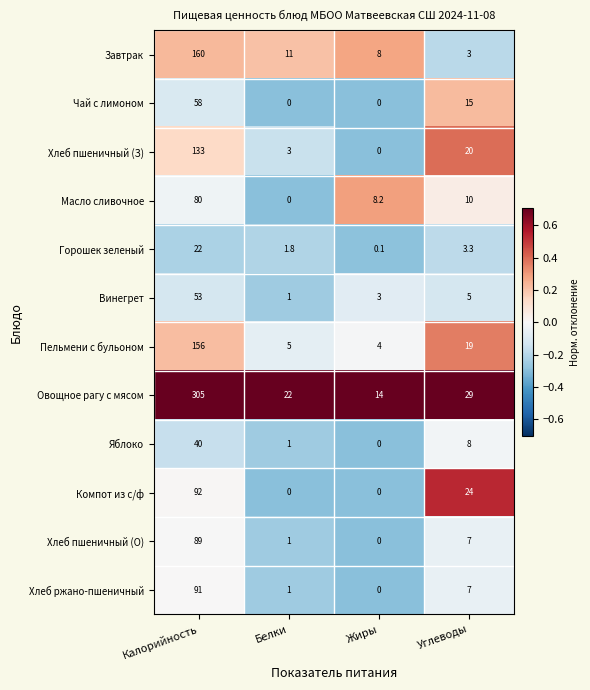

How many positive values does the Хлеб пшеничный (О) series have?

3